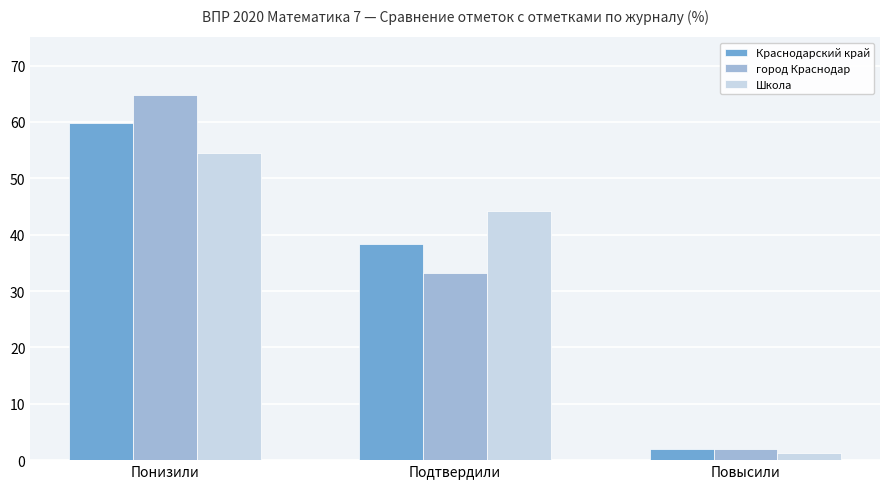

How many series are shown in this chart?

3